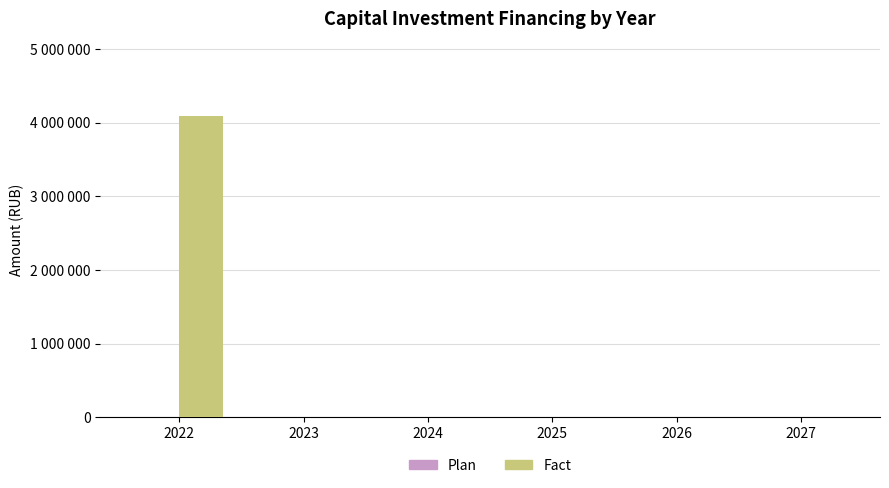

Are the bars horizontal?

No